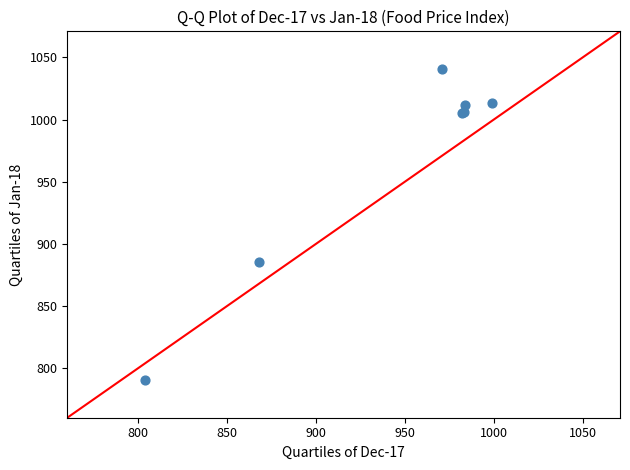

What Y value in the scatter plot is closest to 915?

885